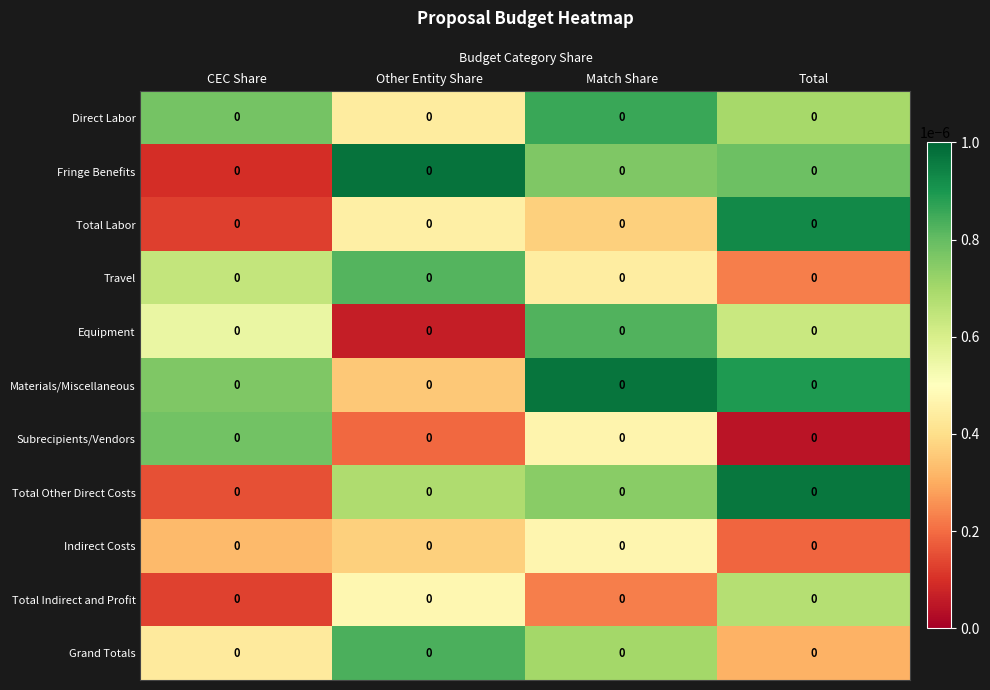

At which category does the chart reach its peak across all series?

Other Entity Share